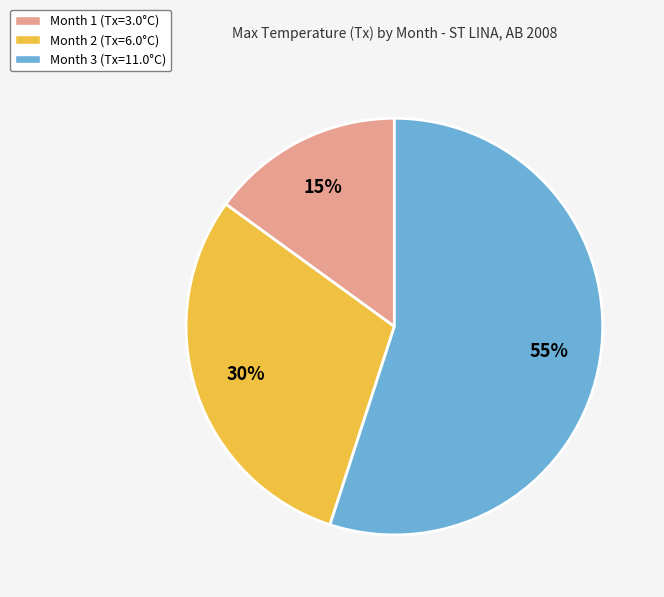

Approximately how many times larger is the value at Month 1 compared to Month 2?

0.5